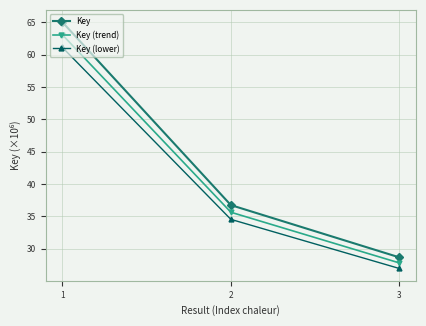

What is the lowest value of the Key series?

28.7